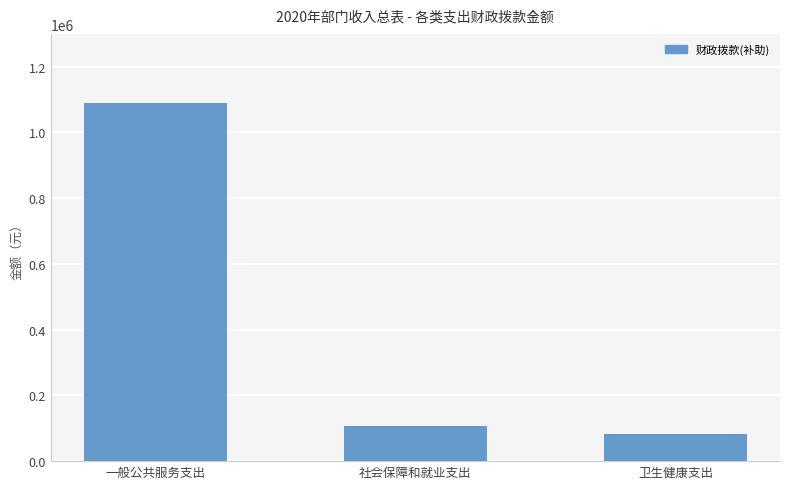

Count the number of data series in this chart.

1